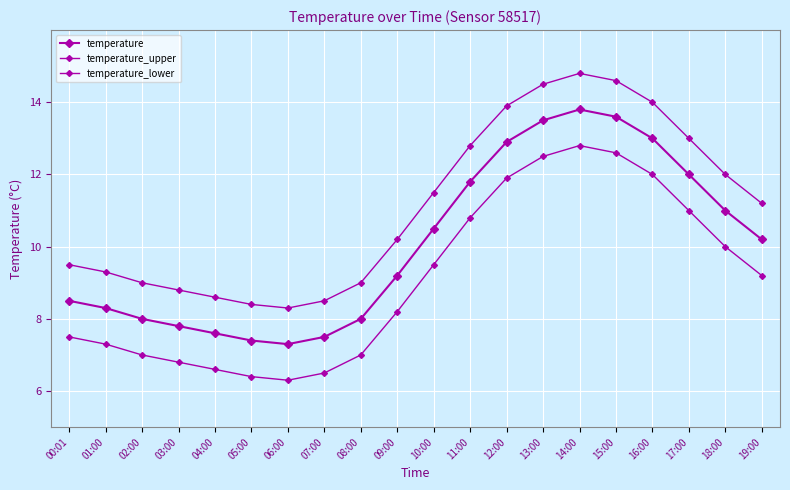

True or false: temperature_lower and temperature cross at least once.

False